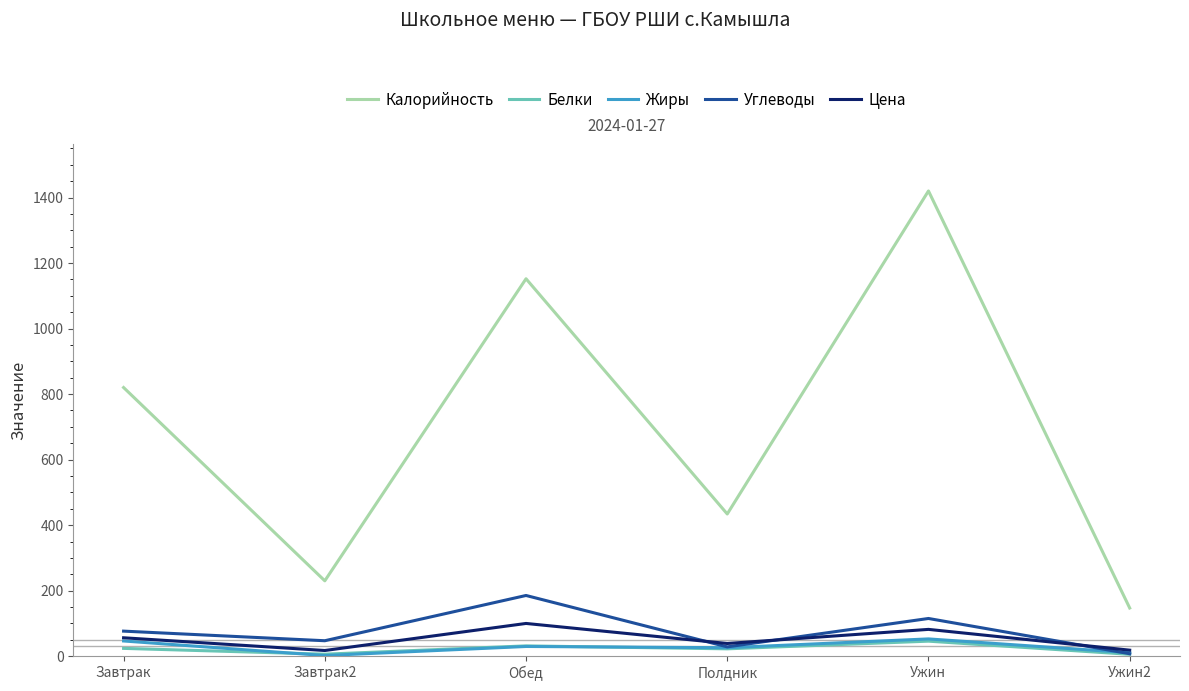

True or false: Жиры has a value of 52.7 at Ужин.

True